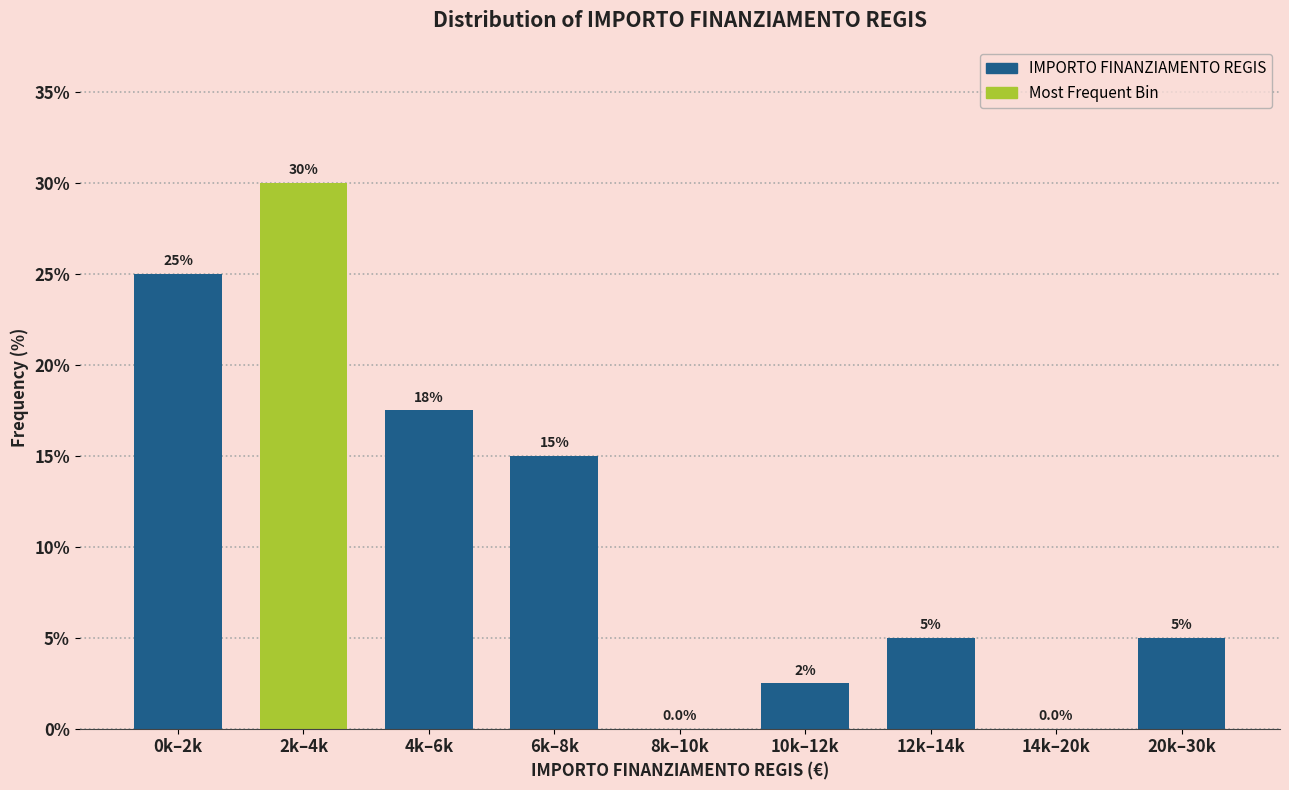

Reading right to left, what are all the values shown in this chart?

20k–30k=5.0	14k–20k=0.0	12k–14k=5.0	10k–12k=2.5	8k–10k=0.0	6k–8k=15.0	4k–6k=17.5	2k–4k=30.0	0k–2k=25.0